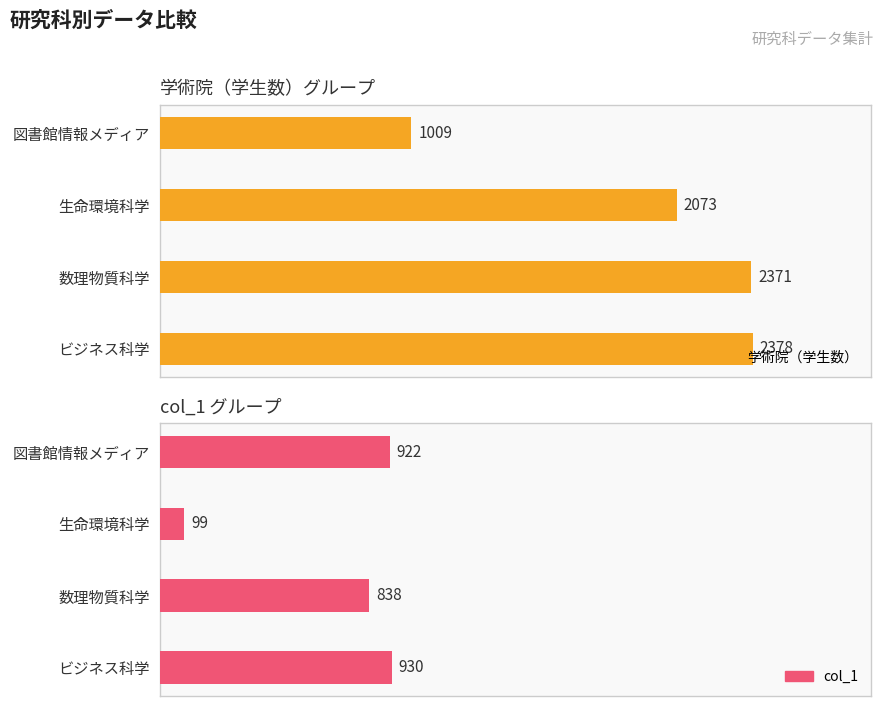

What is the value of the 学術院（学生数） bar at the 2nd from the left?

2371